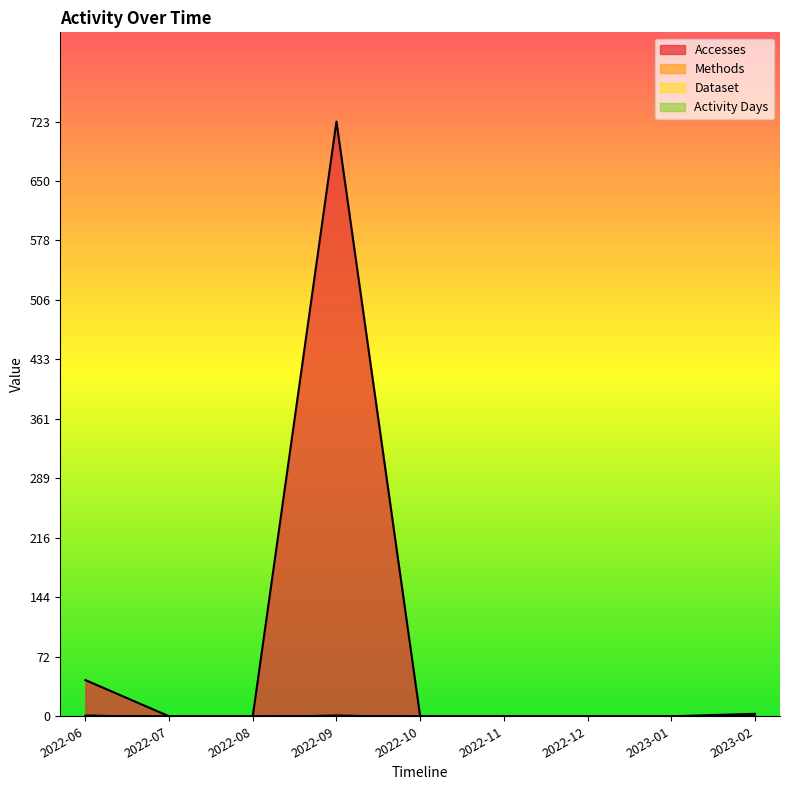

Reading left to right, what are all the values shown in this chart?

Accesses: 44	0	0	723	0	0	0	0	3
Methods: 1	0	0	1	0	0	0	0	1
Dataset: 1	0	0	1	0	0	0	0	1
Activity Days: 1	0	0	1	0	0	0	0	1